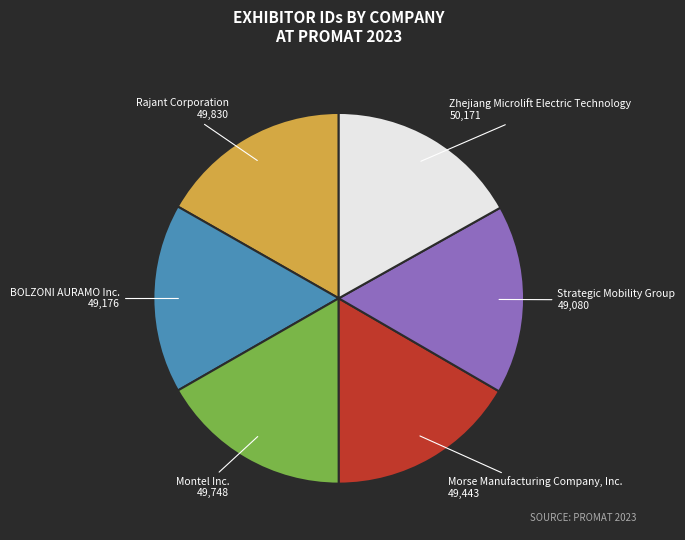

What is the ratio of the value at Rajant Corporation to the value at Morse Manufacturing Company, Inc.?

1.0